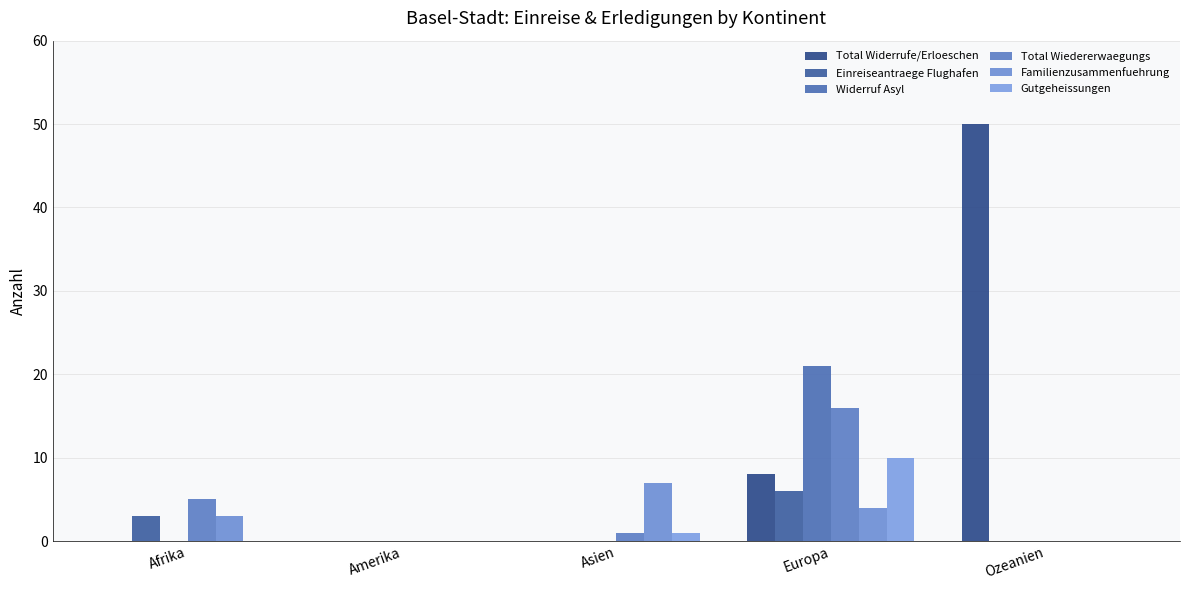

What is the approximate value of Einreiseantraege Flughafen at Europa?

6